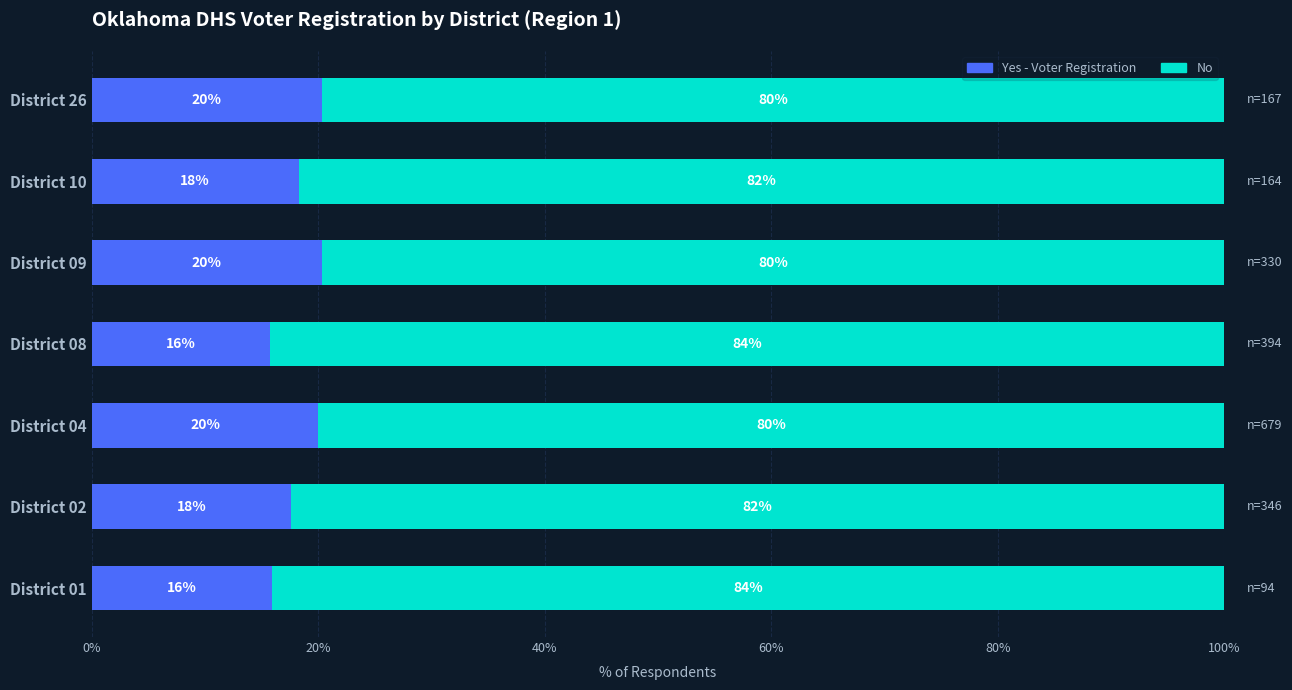

What is the total value across all series at District 10?

100.0